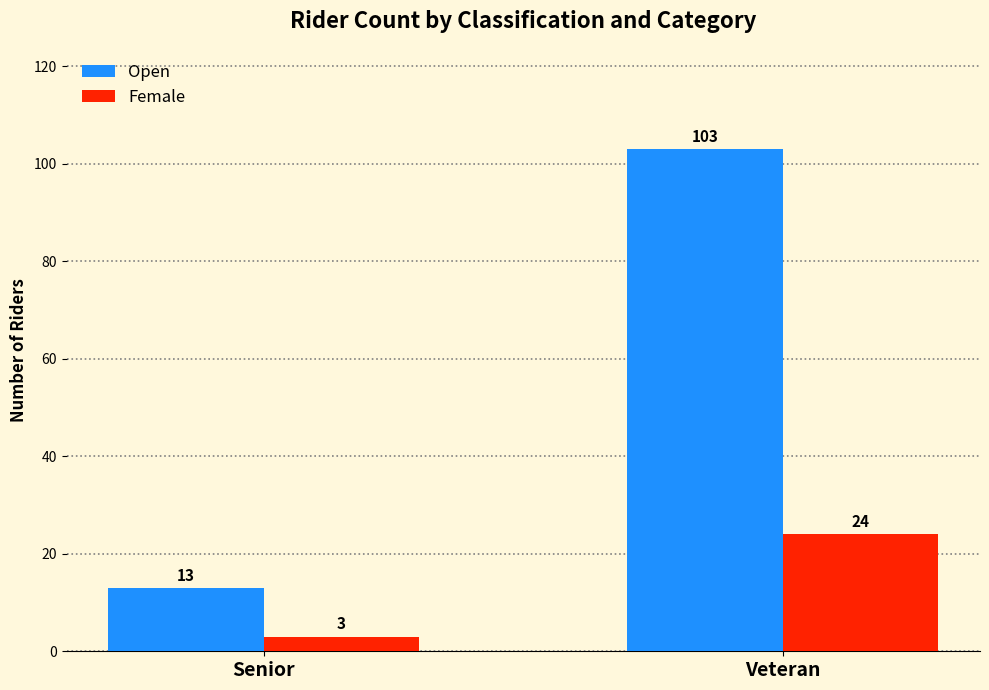

What are all the series names shown in the legend?

Open, Female